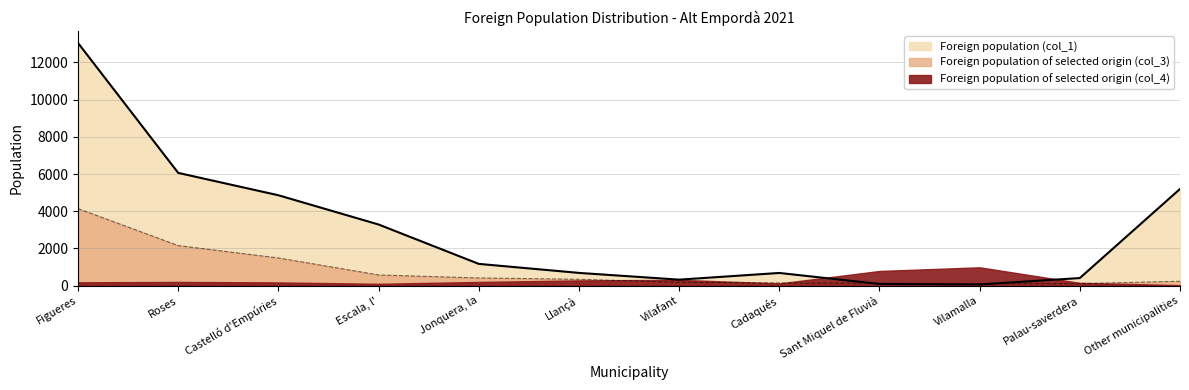

What is the total value across all series at Castelló d'Empúries?

6344